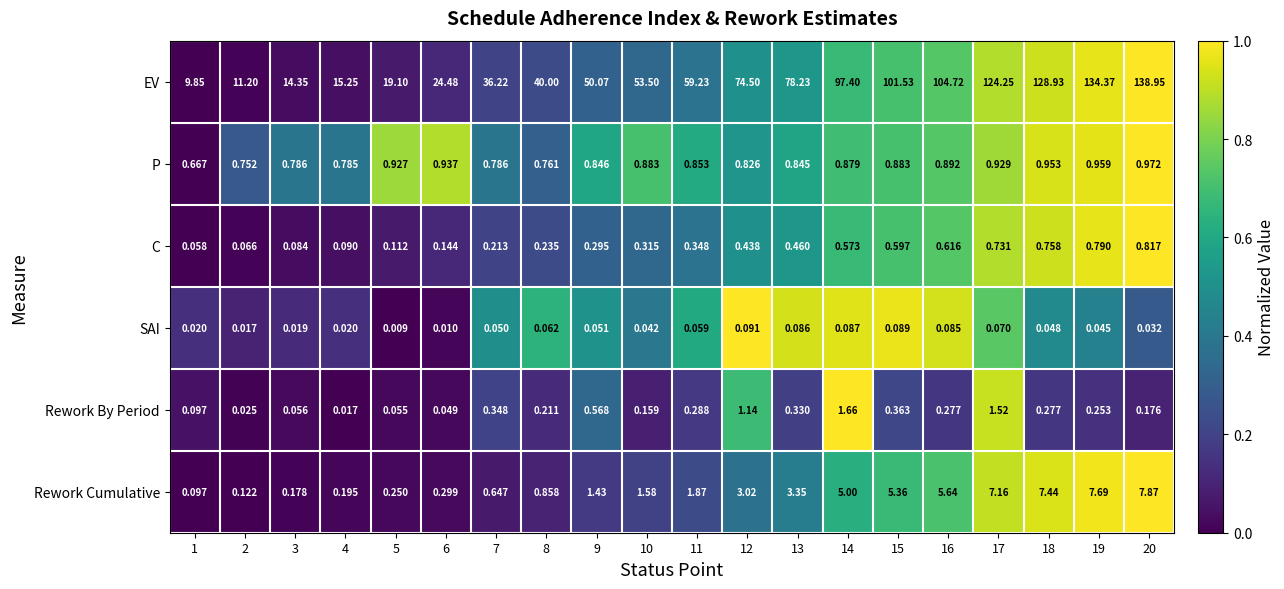

Which series changed the most between 3 and 4?

EV